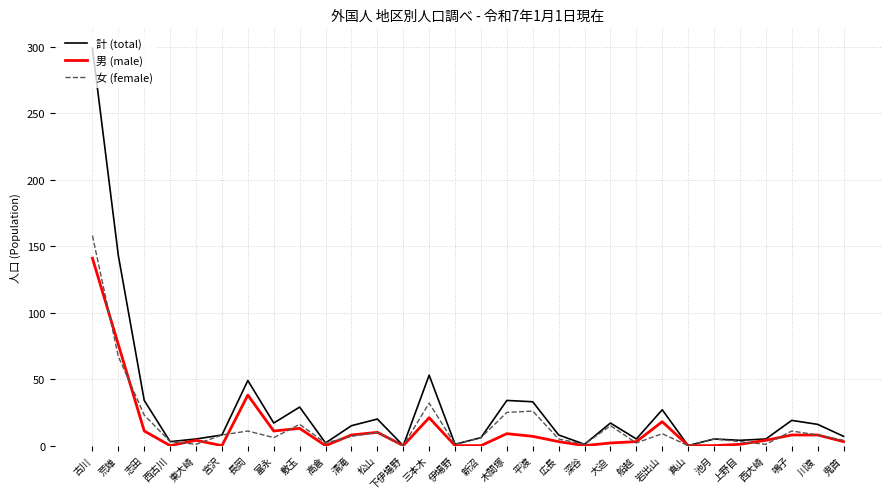

At which label does 男 (male) first exceed 4?

古川